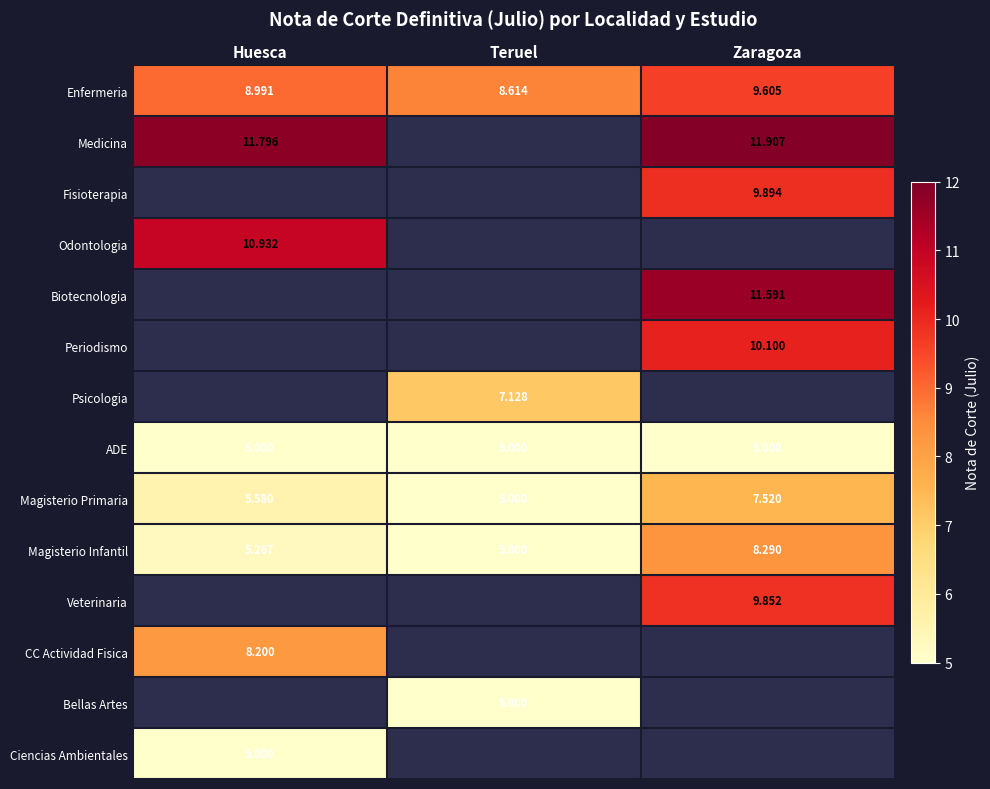

True or false: Magisterio Infantil has a value of 1.8 at Huesca.

False